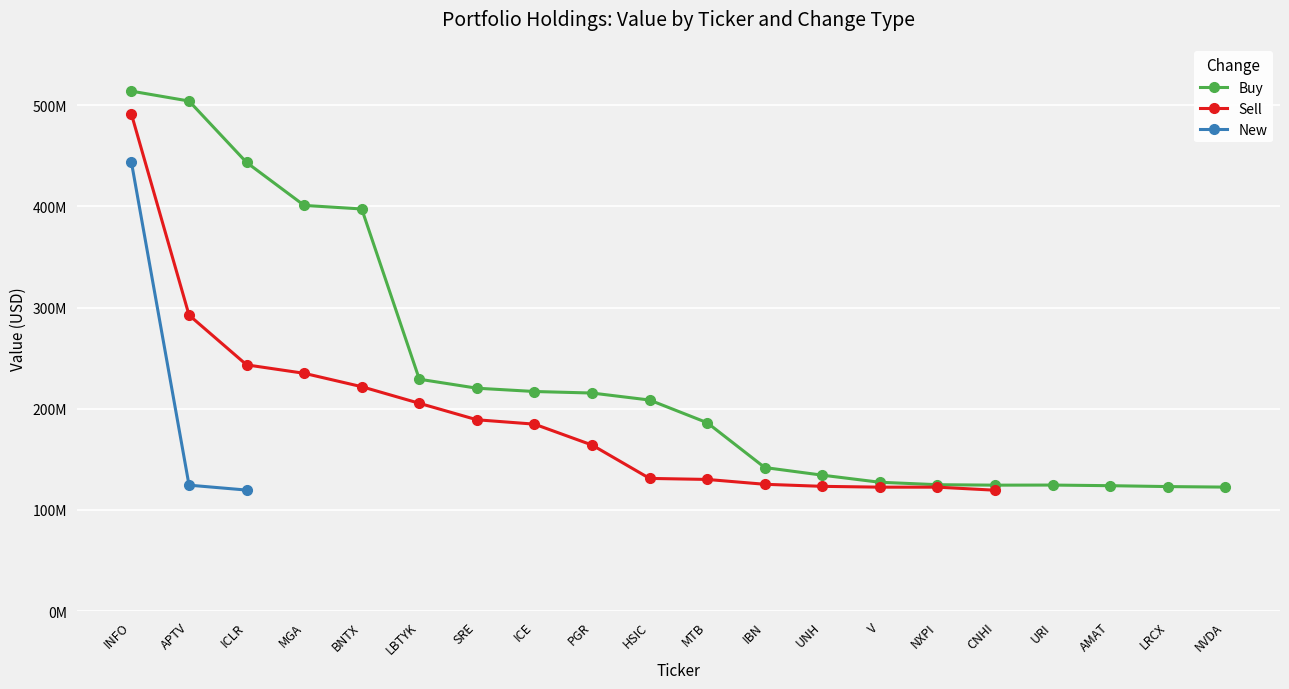

What are all the series names shown in the legend?

Buy, Sell, New